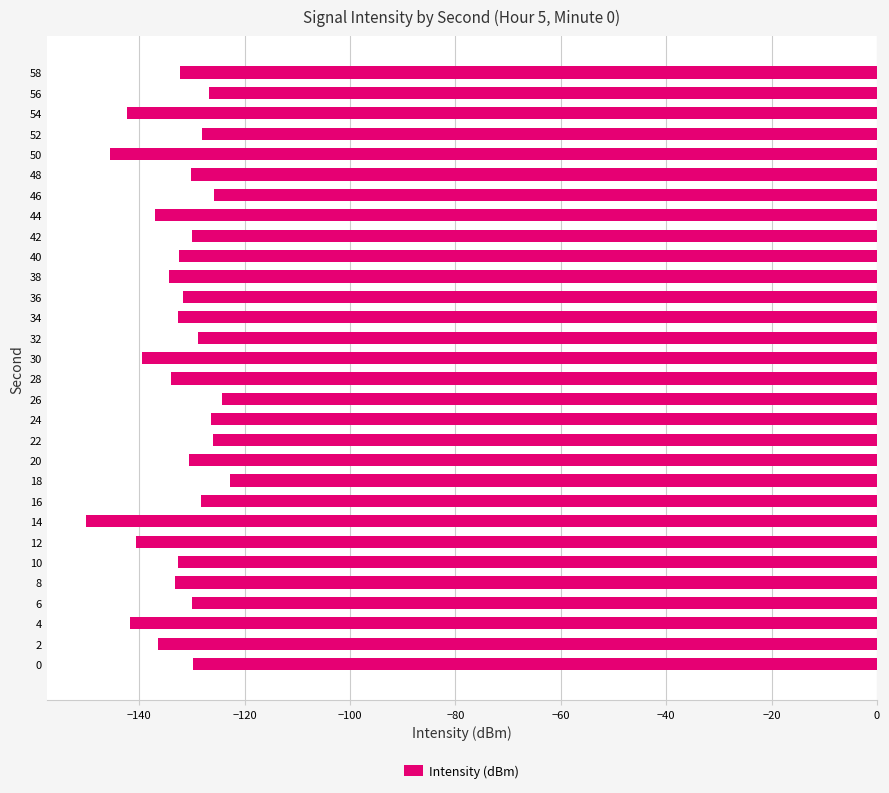

What is the difference between the second highest and second lowest values?

21.2